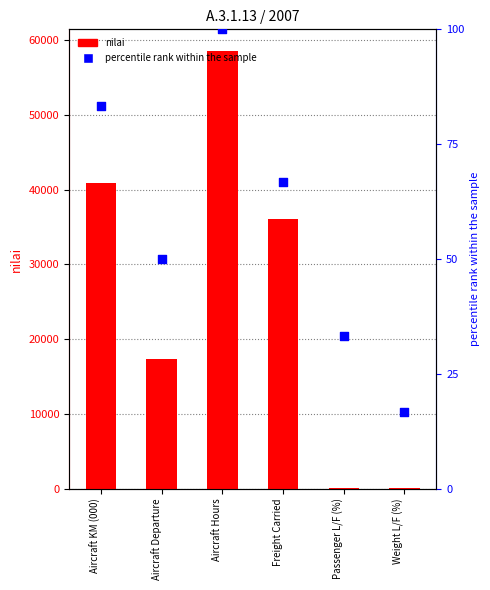

Which series has the largest total across all categories?

nilai